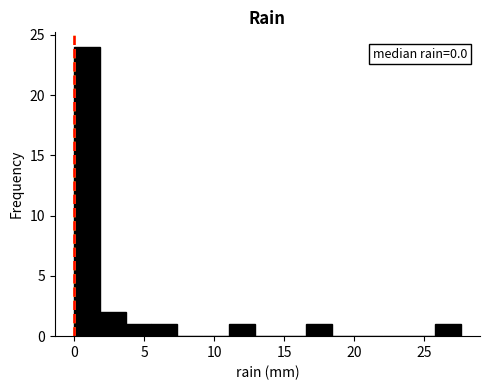

Read against the x-axis, roughly where is the centre of the tallest bar?

1.0